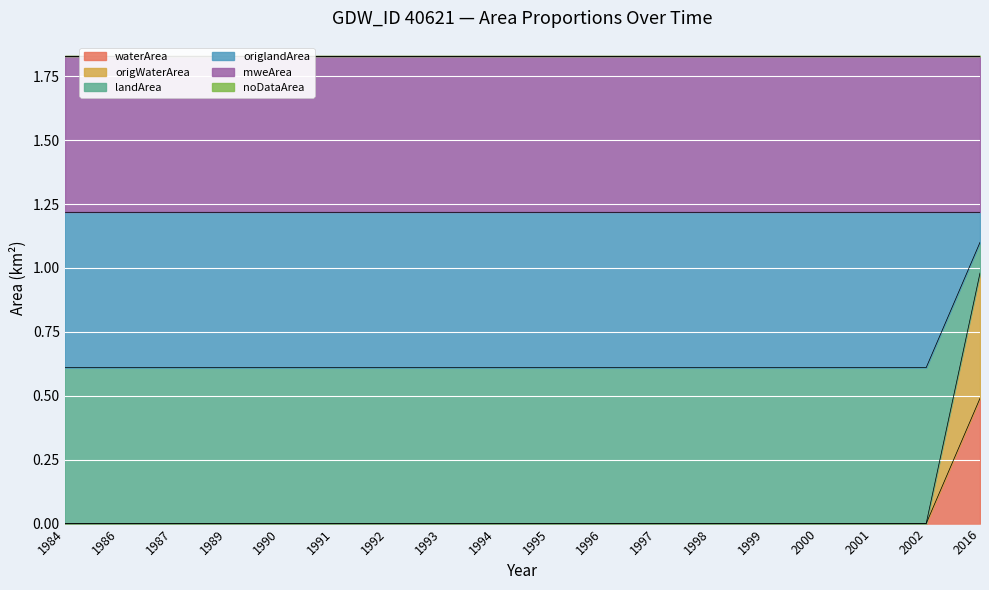

The value of waterArea at 1995 is 0.0. True or false?

True